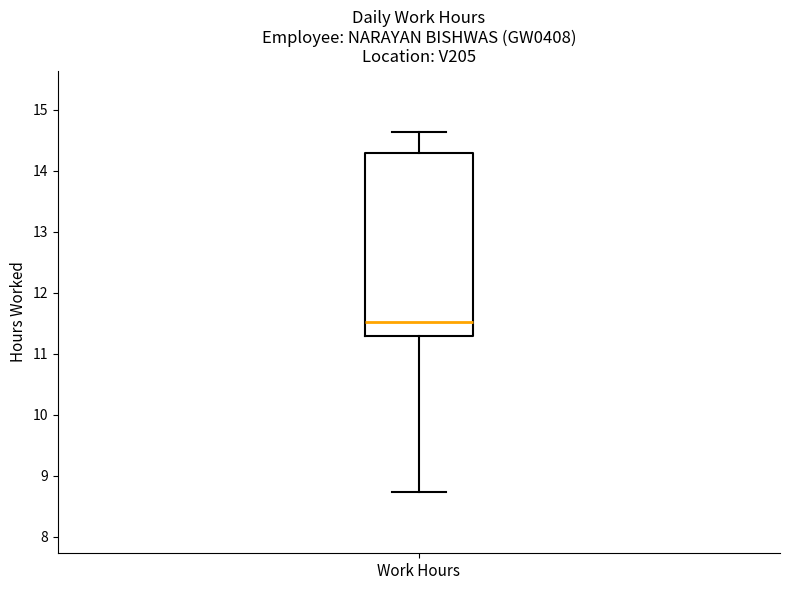

Where does the upper whisker of the box for Work Hours end on the y-axis? The values are not printed on the chart, so give them approximately, as read against the axis.

14.6